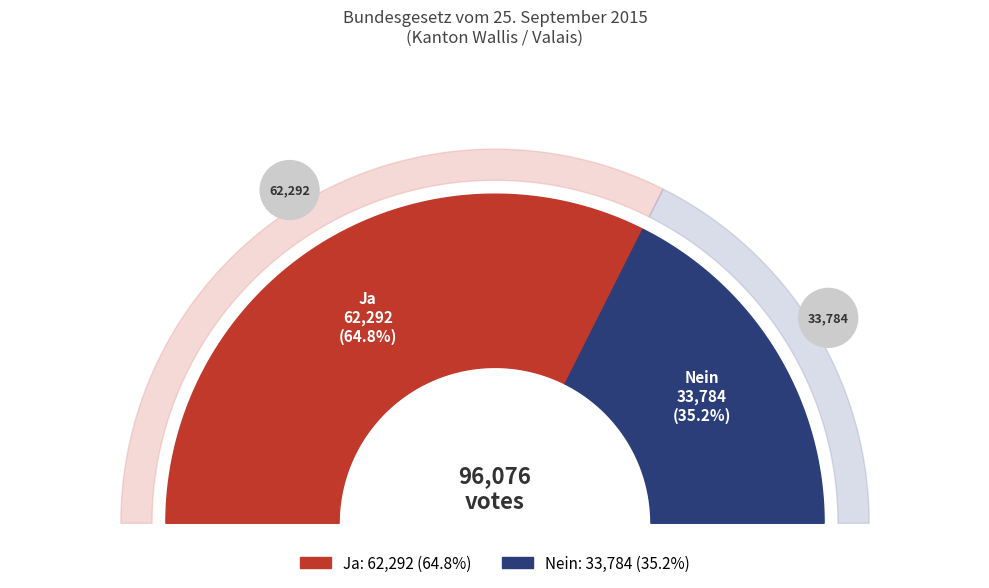

True or false: Ja accounts for 57% of the total.

False